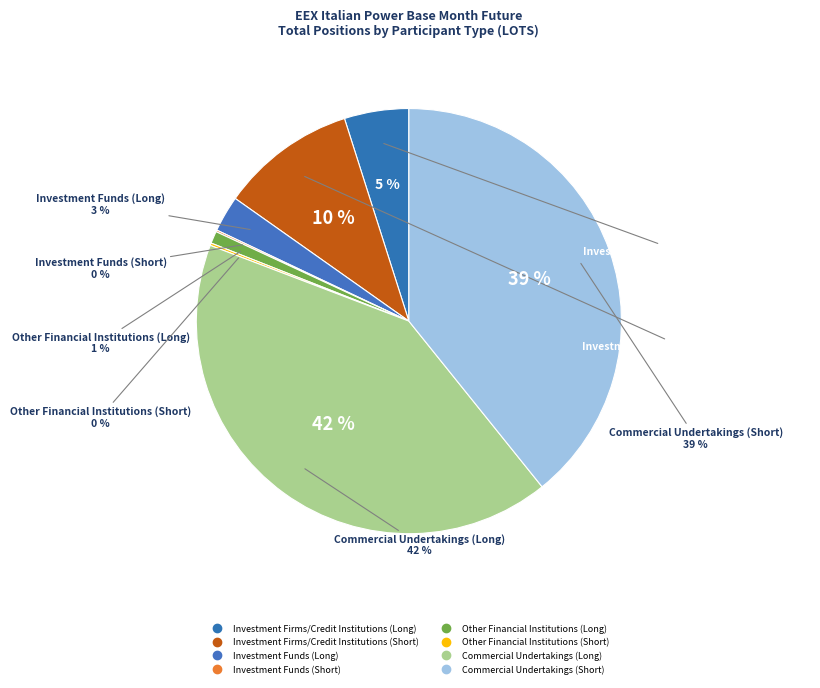

How many segments does this pie chart have?

8